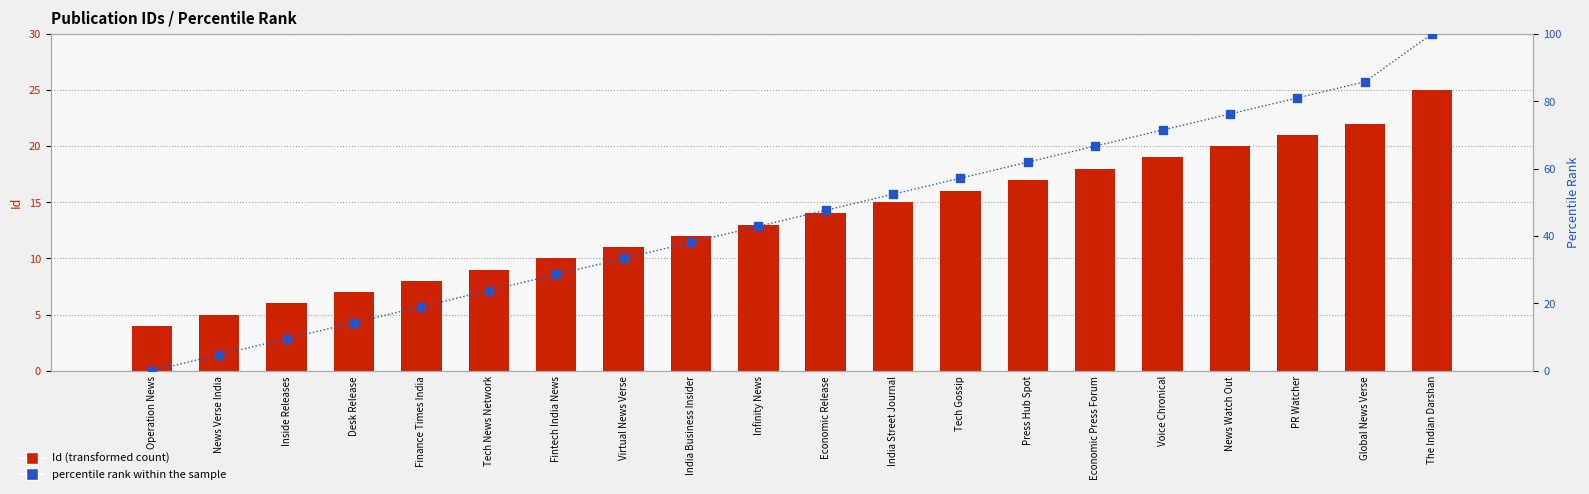

At which category is the sum across all series the highest?

The Indian Darshan